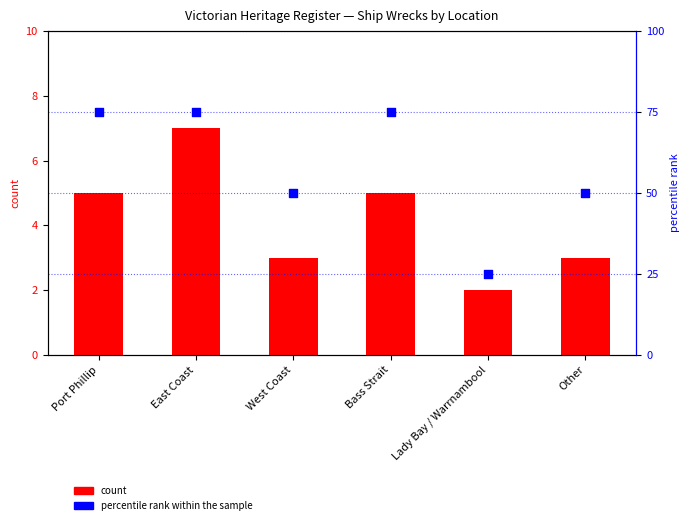

Which has a higher value, East Coast or Bass Strait?

East Coast